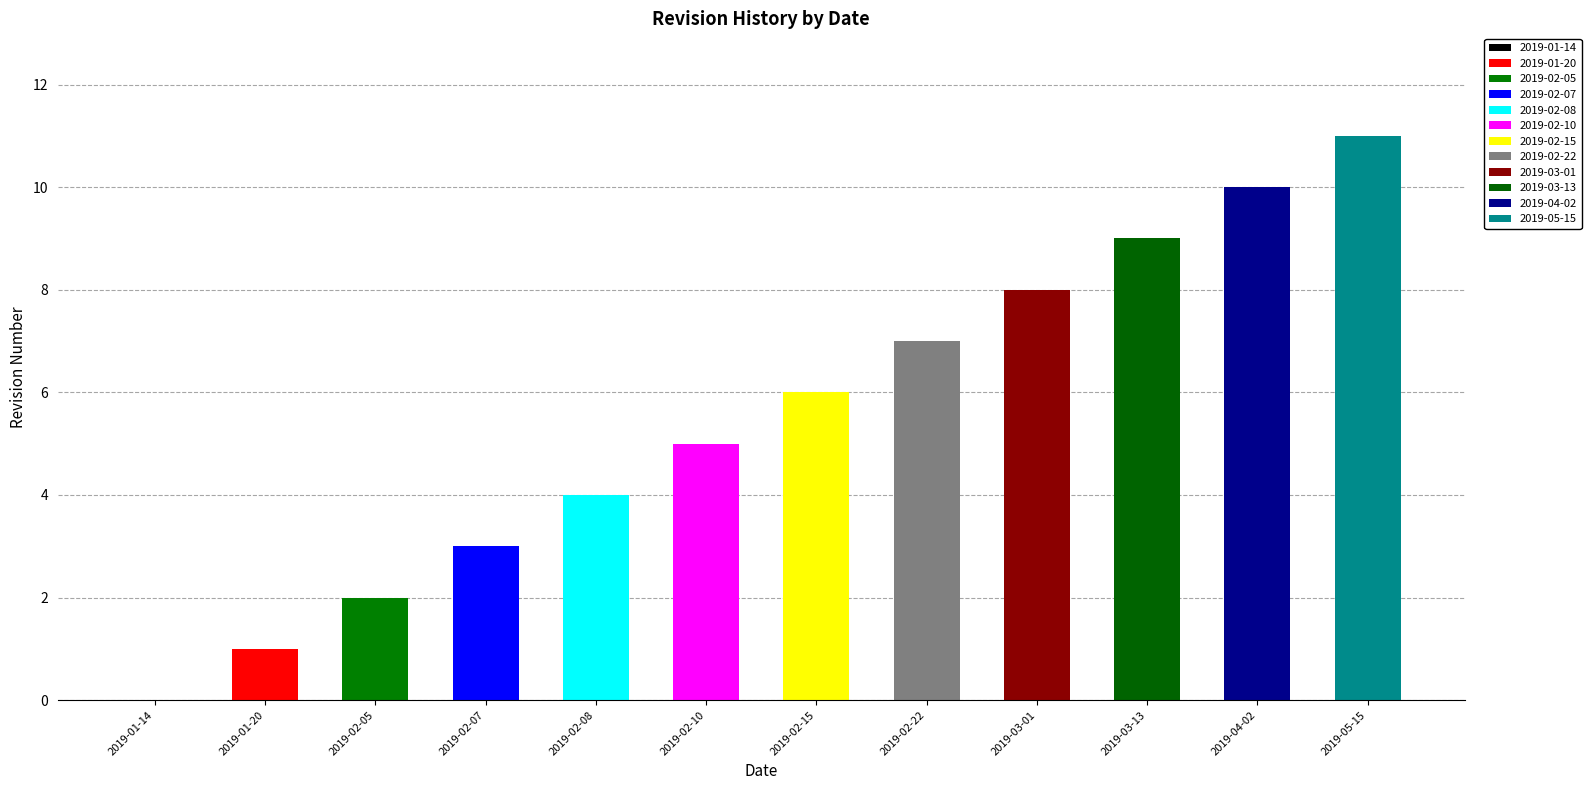

At which label does the data first exceed 6?

2019-02-22